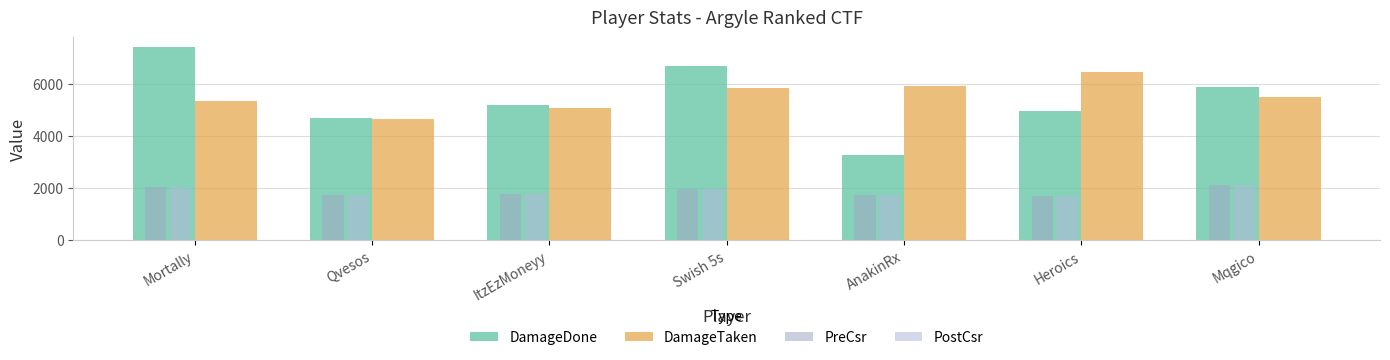

How many bars are there in each group?

4